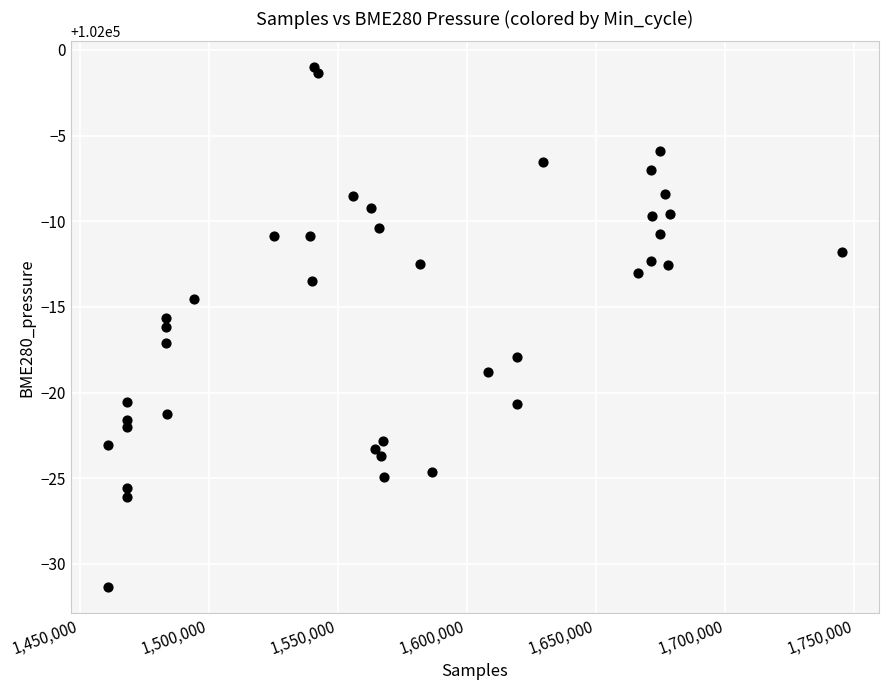

What is the range of X values (max minus min)?

284374.0